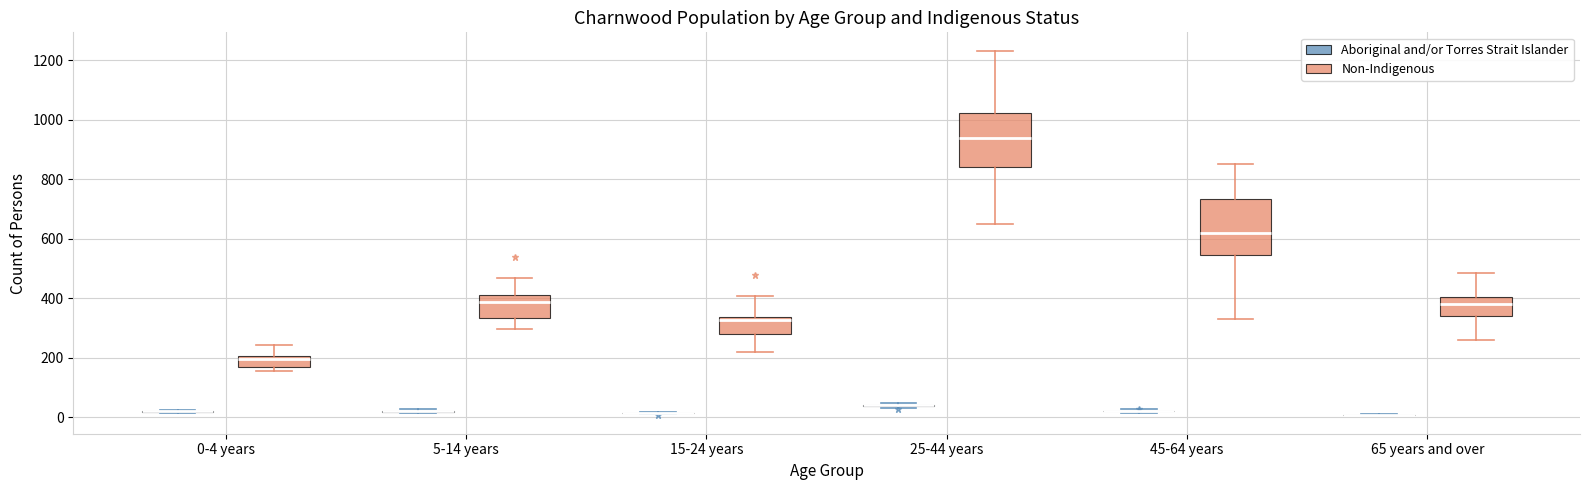

Where is the lower edge of the box for 45-64 years (Non-Indigenous) on the y-axis? The values are not printed on the chart, so give them approximately, as read against the axis.

540